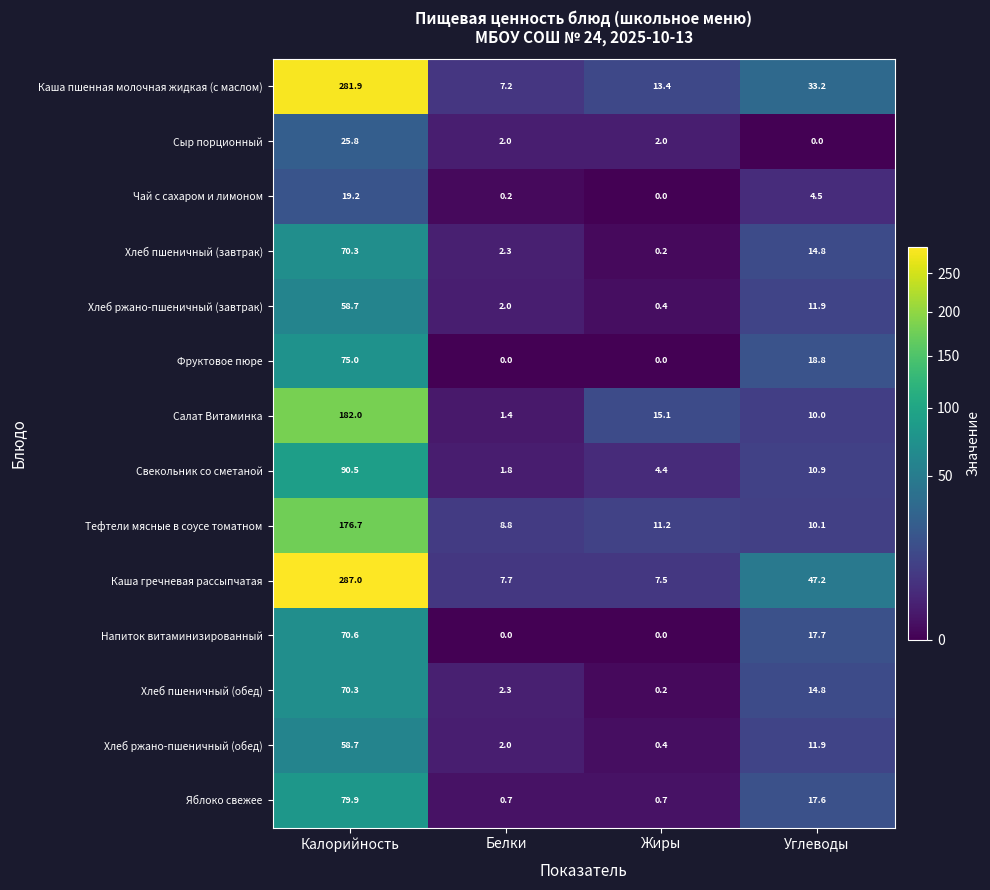

Between Жиры and Углеводы, which series saw the biggest shift?

Каша гречневая рассыпчатая